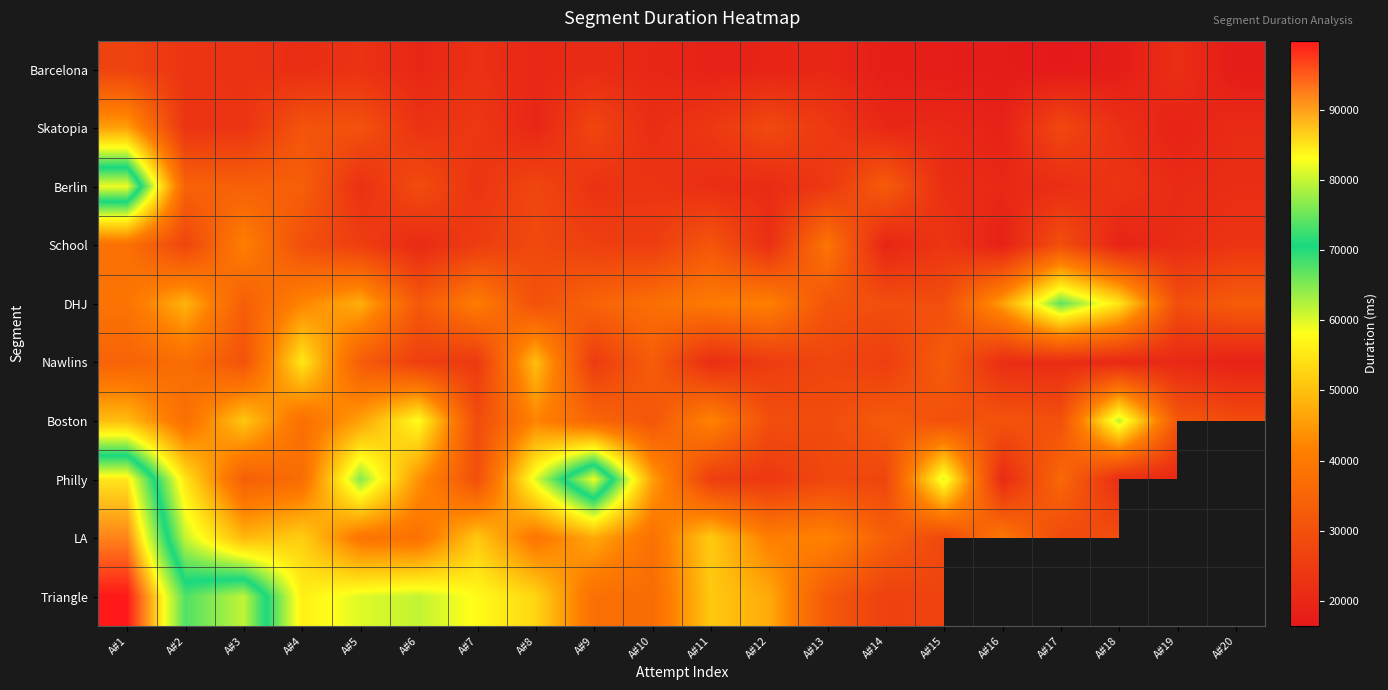

True or false: Barcelona has a value of 35617.2 at A#4.

False